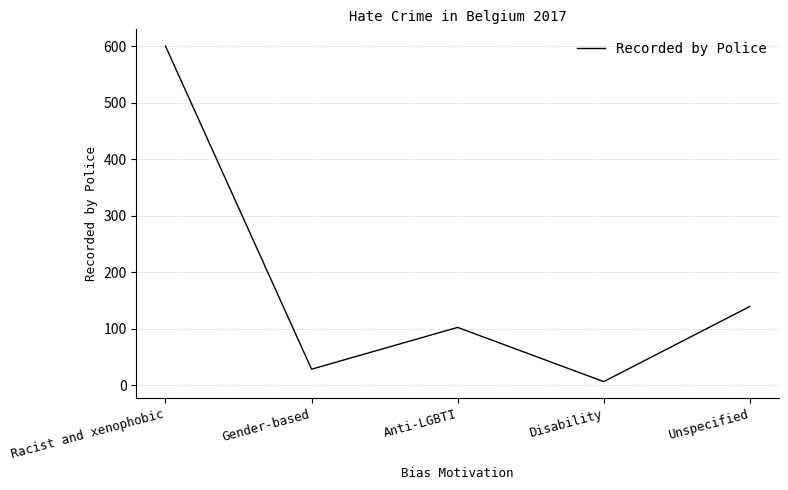

Which category has the highest value across all series?

Racist and xenophobic